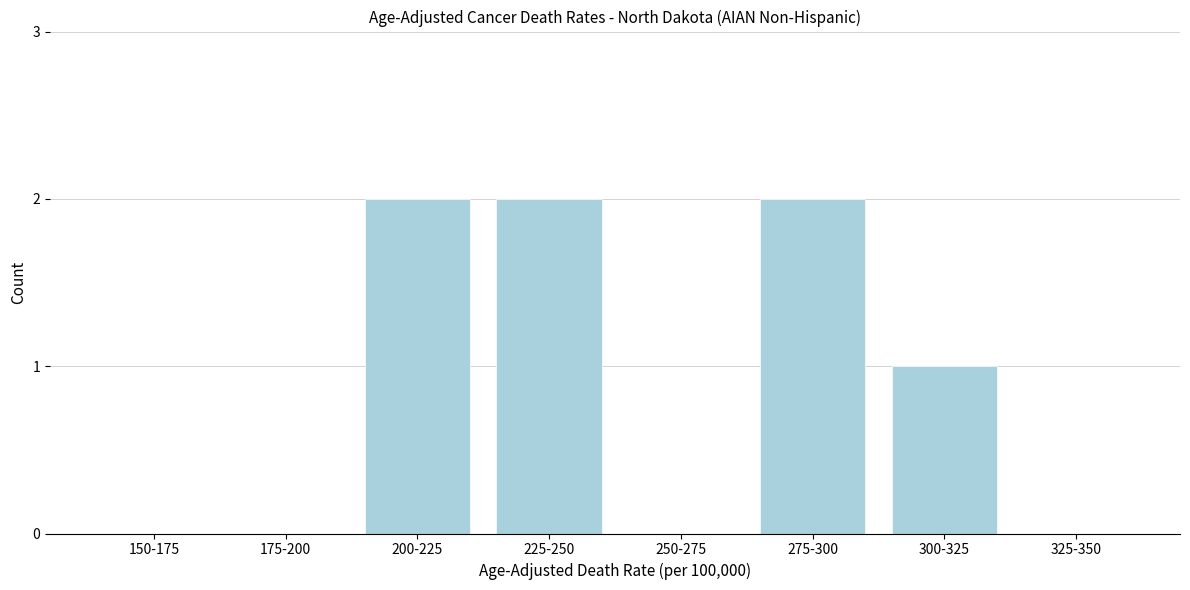

Reading right to left, extract all data points from this chart.

325-350=0	300-325=1	275-300=2	250-275=0	225-250=2	200-225=2	175-200=0	150-175=0